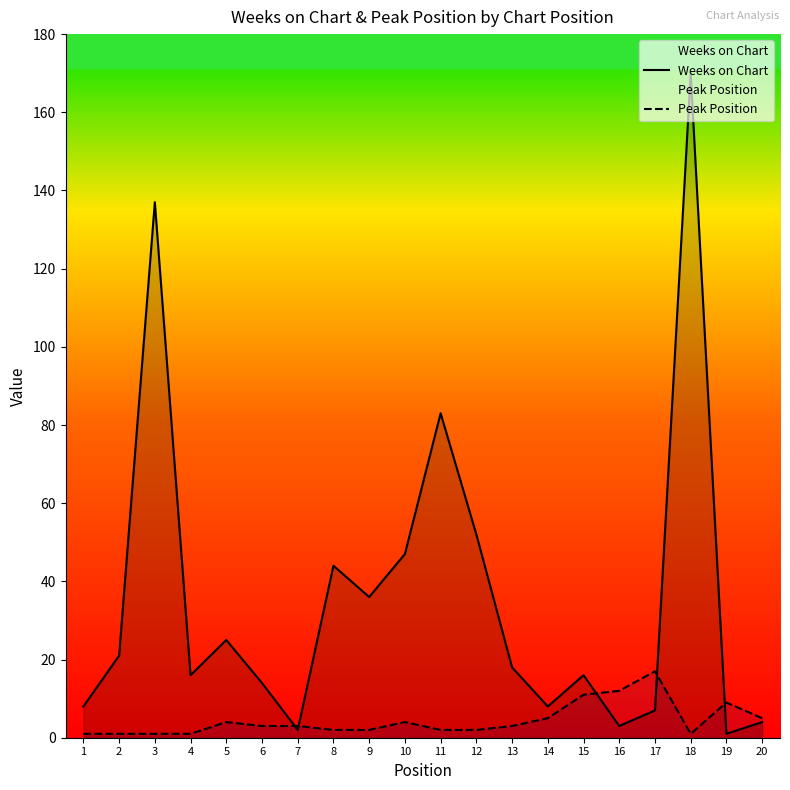

What is the value of the Peak Position point at the 2nd from the left?

1